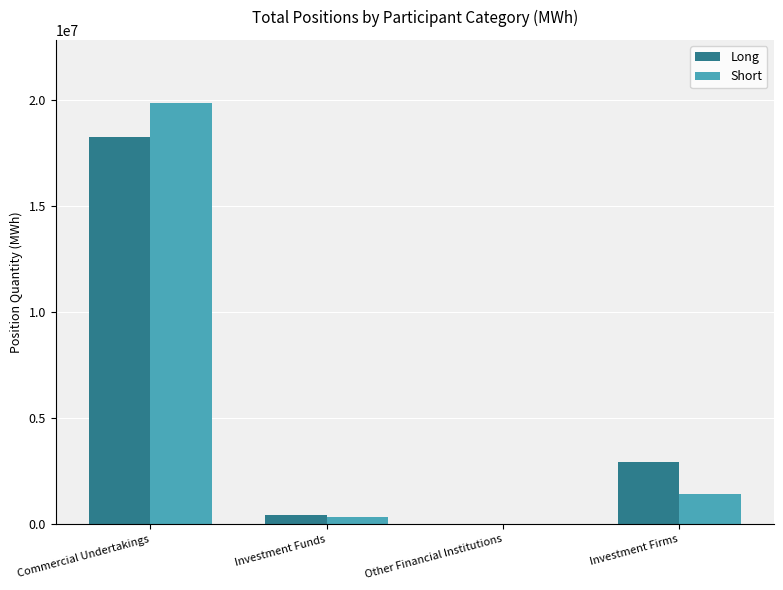

Which category has the highest value in the Short series?

Commercial Undertakings